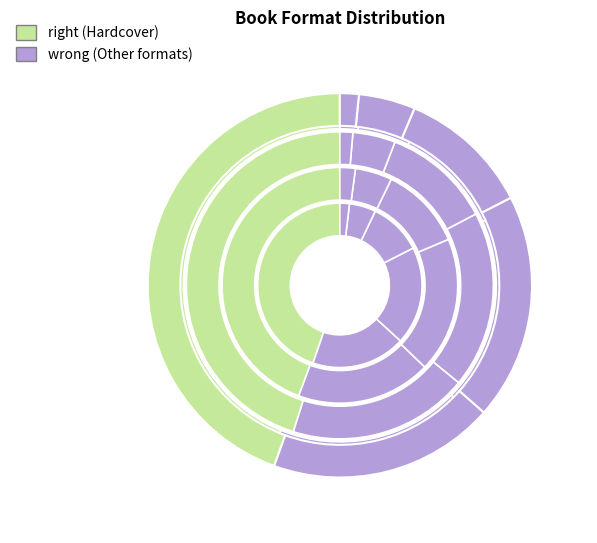

Is there any slice that represents more than half of the pie?

No